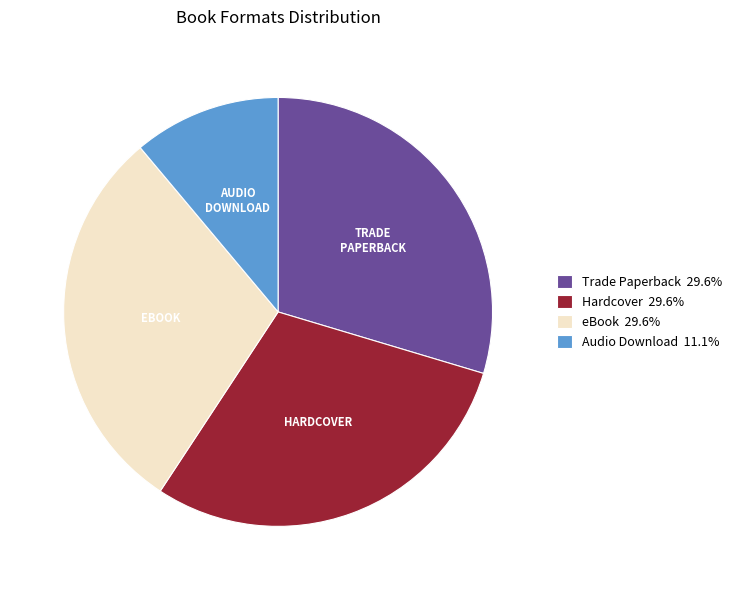

Is the sum of Trade Paperback 29.6% and Hardcover 29.6% greater than half?

Yes